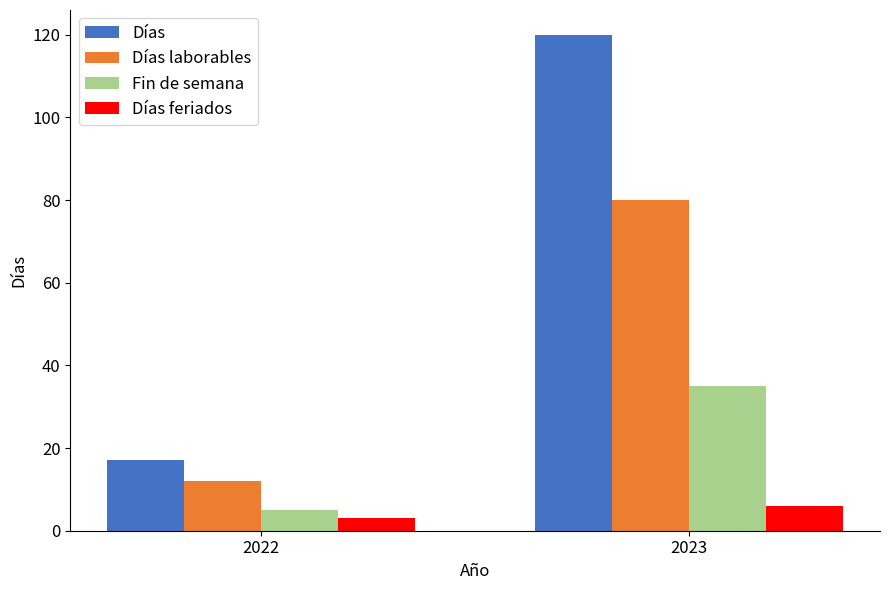

Reading right to left, list all the values displayed in this chart.

Días: 2023=120	2022=17
Días laborables: 2023=80	2022=12
Fin de semana: 2023=35	2022=5
Días feriados: 2023=6	2022=3